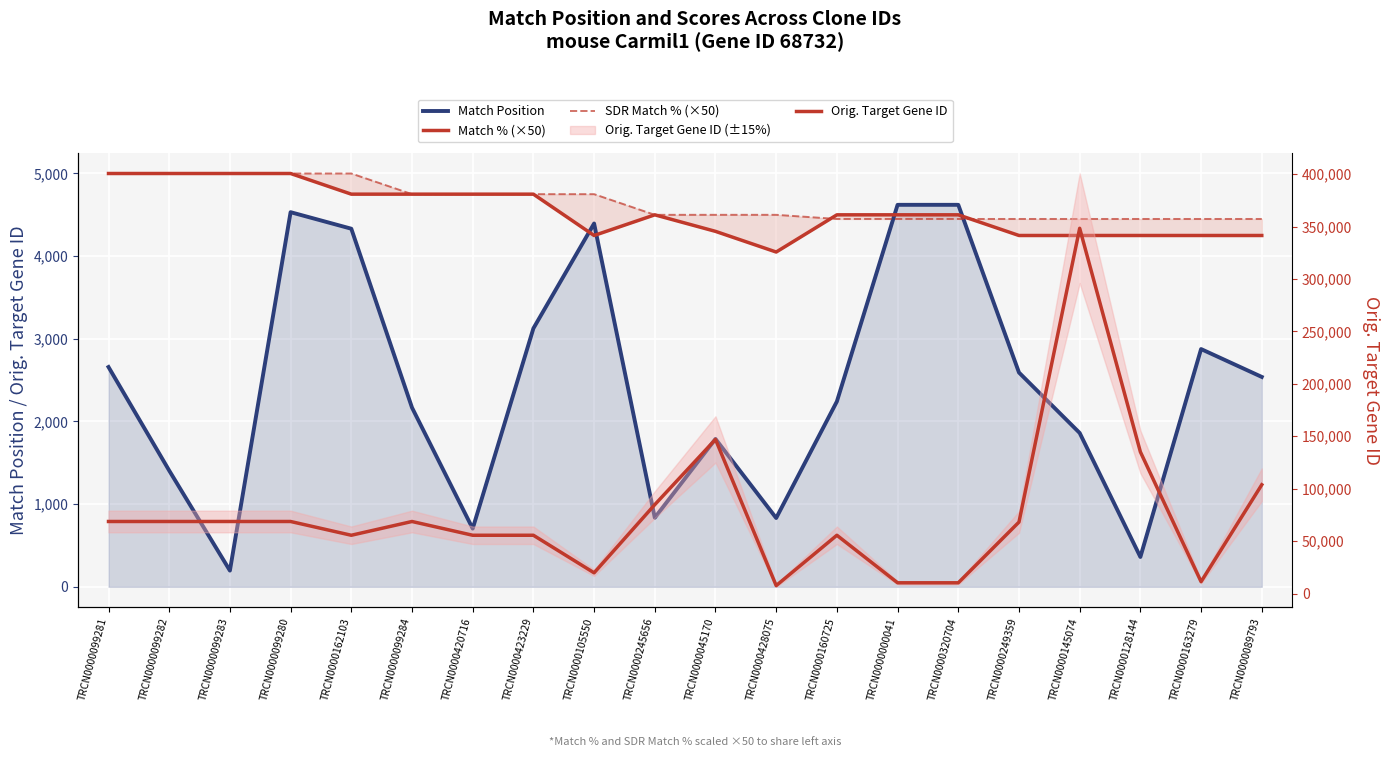

What position from the right is TRCN0000145074?

4